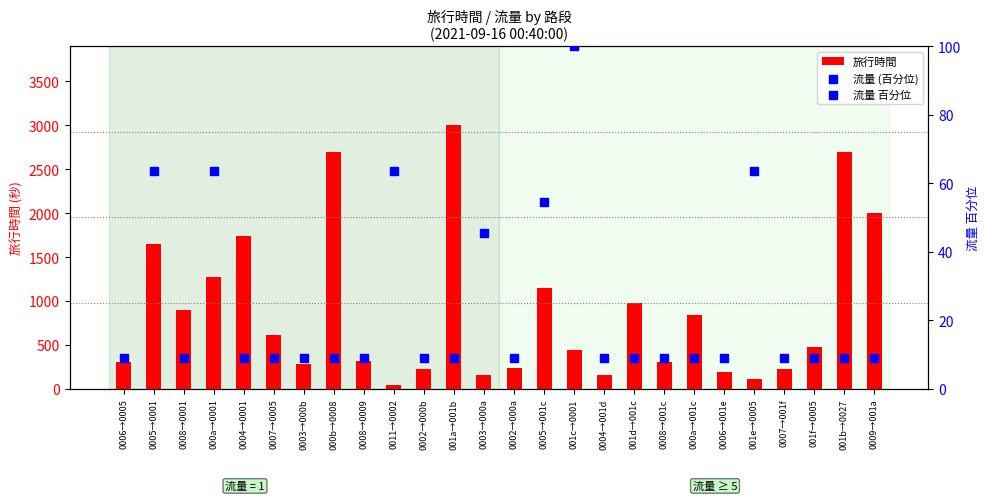

At which category is the sum across all series the highest?

001a→001b